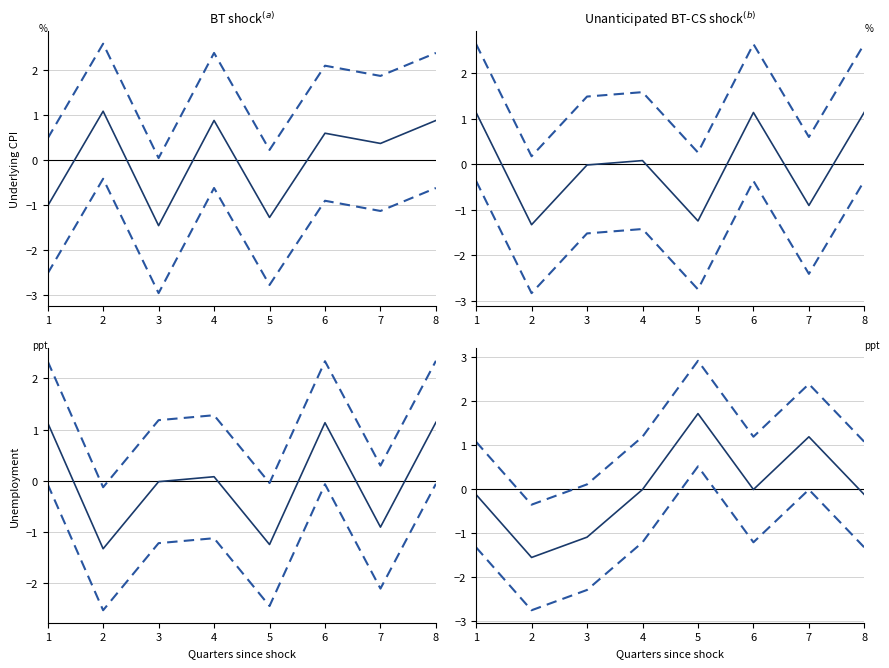

What is the value of the Lower CI point at the 1st from the left?

-1.3